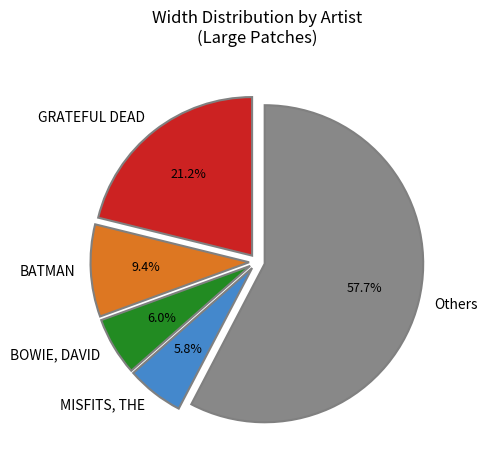

To the nearest percent, what is the difference between the largest and smallest slice percentages?

52%